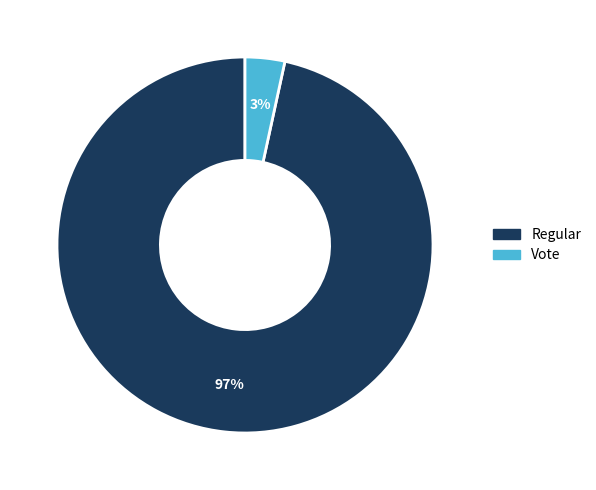

Which slice represents more than half of the pie?

Regular